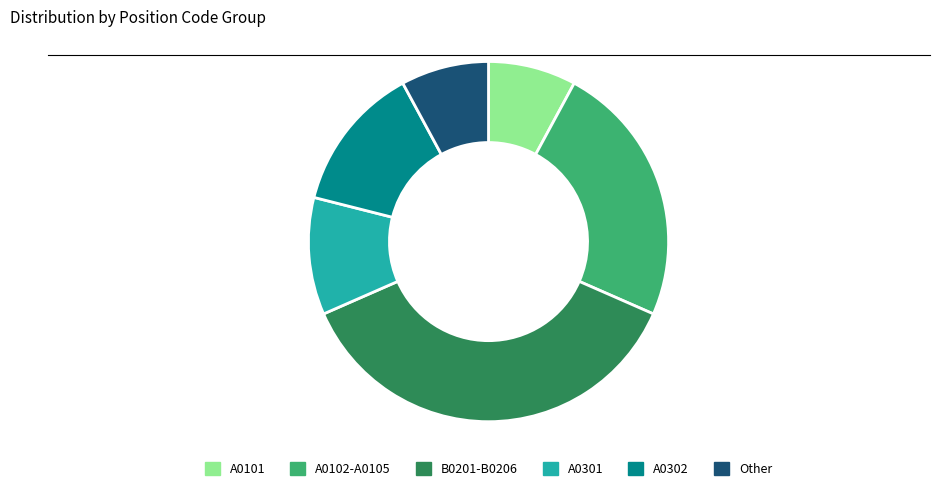

Approximately how many times larger is the value at B0201-B0206 compared to A0301?

3.5